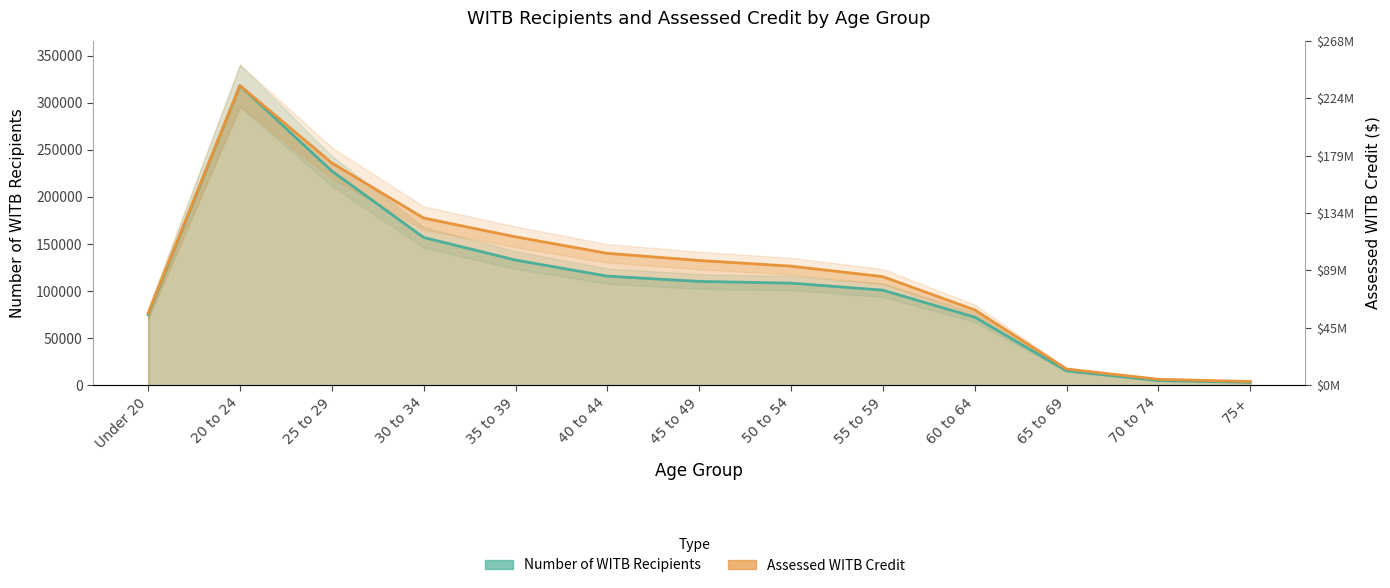

Count the number of data series in this chart.

2